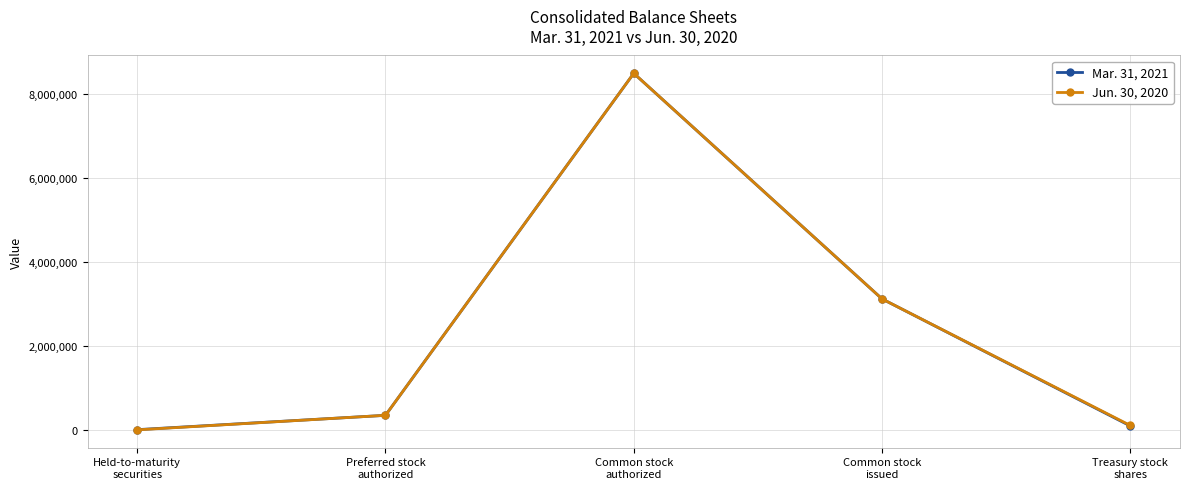

What is the value of the Mar. 31, 2021 point at the 1st from the left?

8483